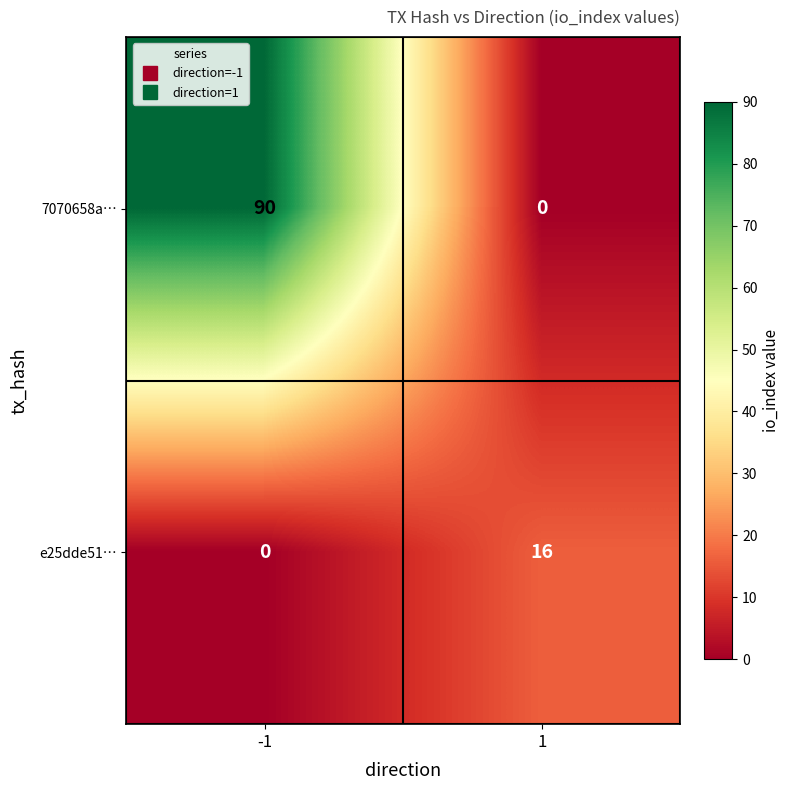

Which series has the widest spread of values?

7070658a…